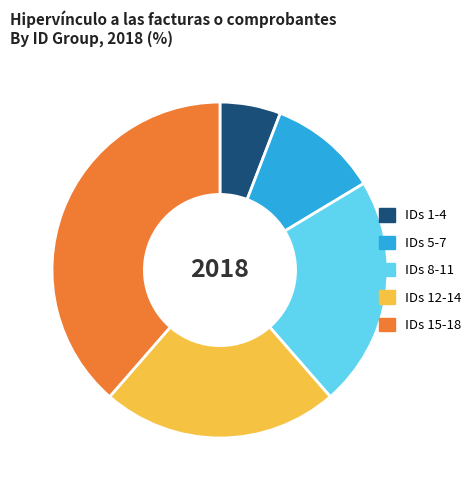

Between IDs 12-14 and IDs 1-4, which is larger?

IDs 12-14